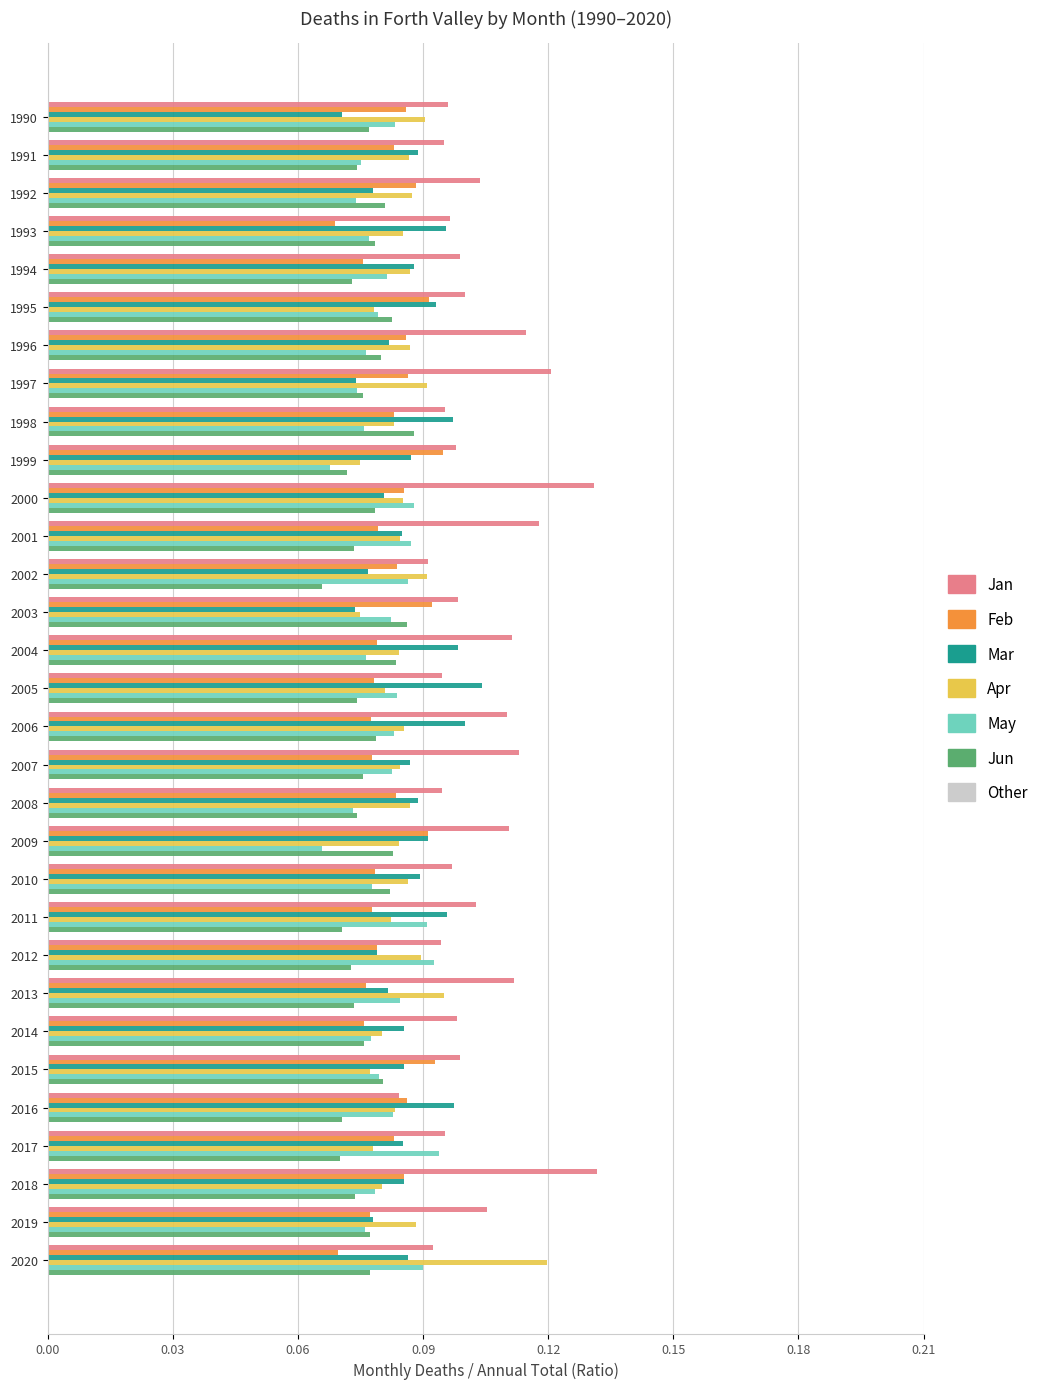

Which series changed the most between 2002 and 2005?

Mar